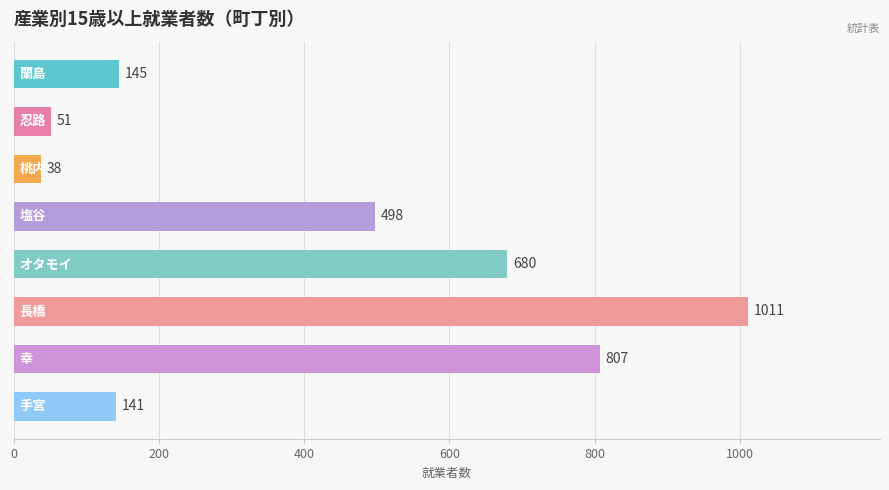

What is the smallest value displayed?

38